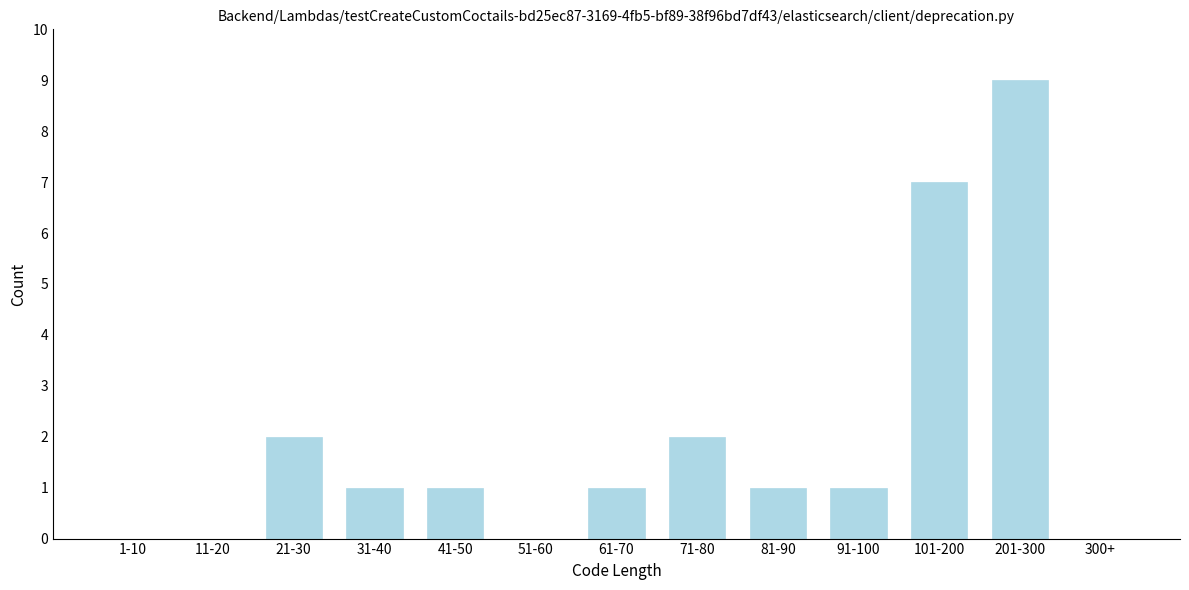

Reading left to right, what are all the values shown in this chart?

1-10=0	11-20=0	21-30=2	31-40=1	41-50=1	51-60=0	61-70=1	71-80=2	81-90=1	91-100=1	101-200=7	201-300=9	300+=0